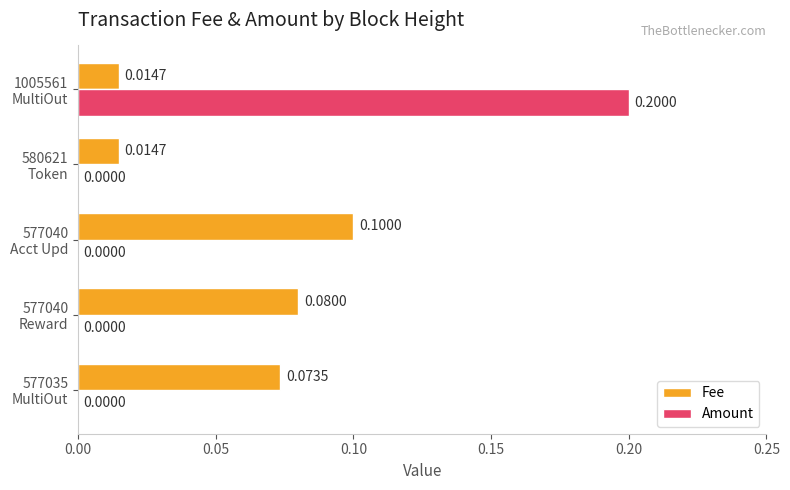

Which series has the largest total across all categories?

Fee